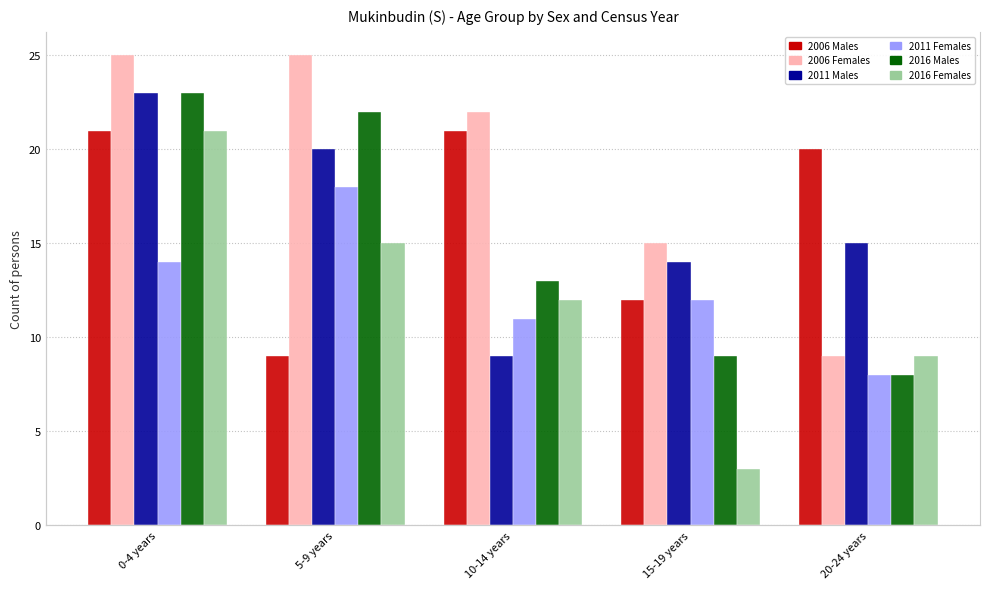

Does the chart contain stacked bars?

No